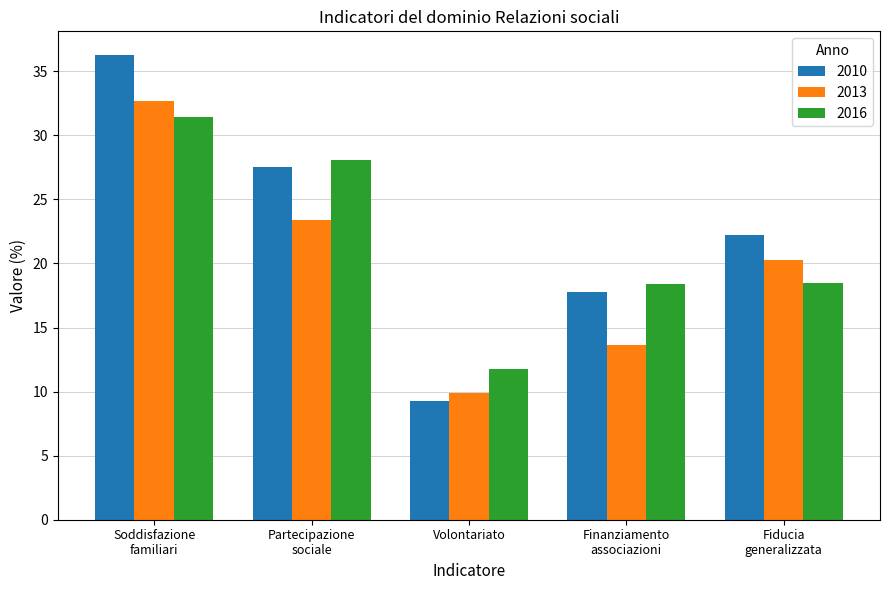

Rank the series at Fiducia
generalizzata from lowest to highest value.

2016, 2013, 2010